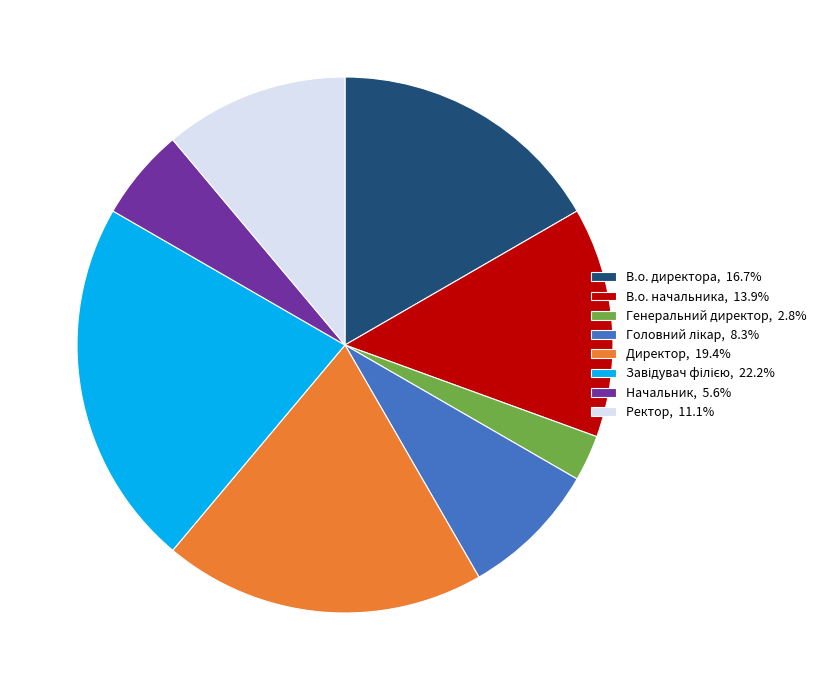

Does any single category account for the majority?

No